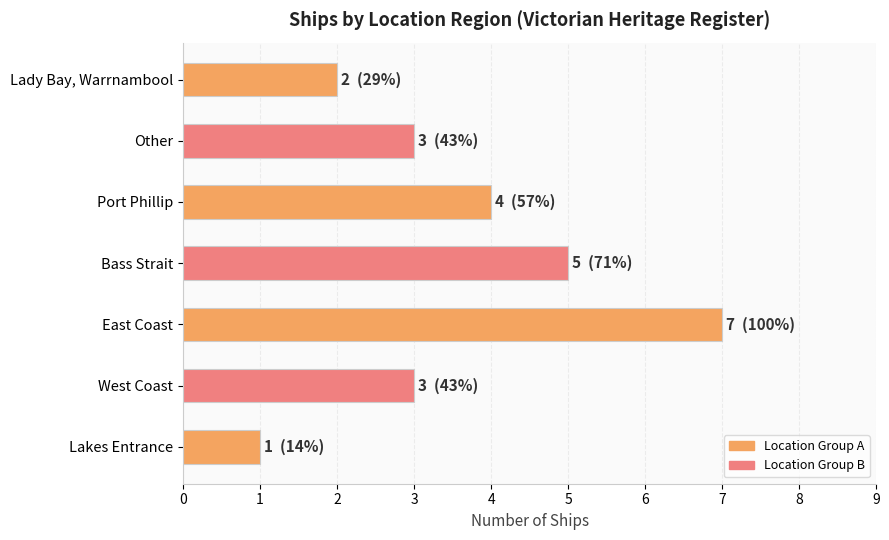

What is the change in value from Lakes Entrance to Lady Bay, Warrnambool?

+1